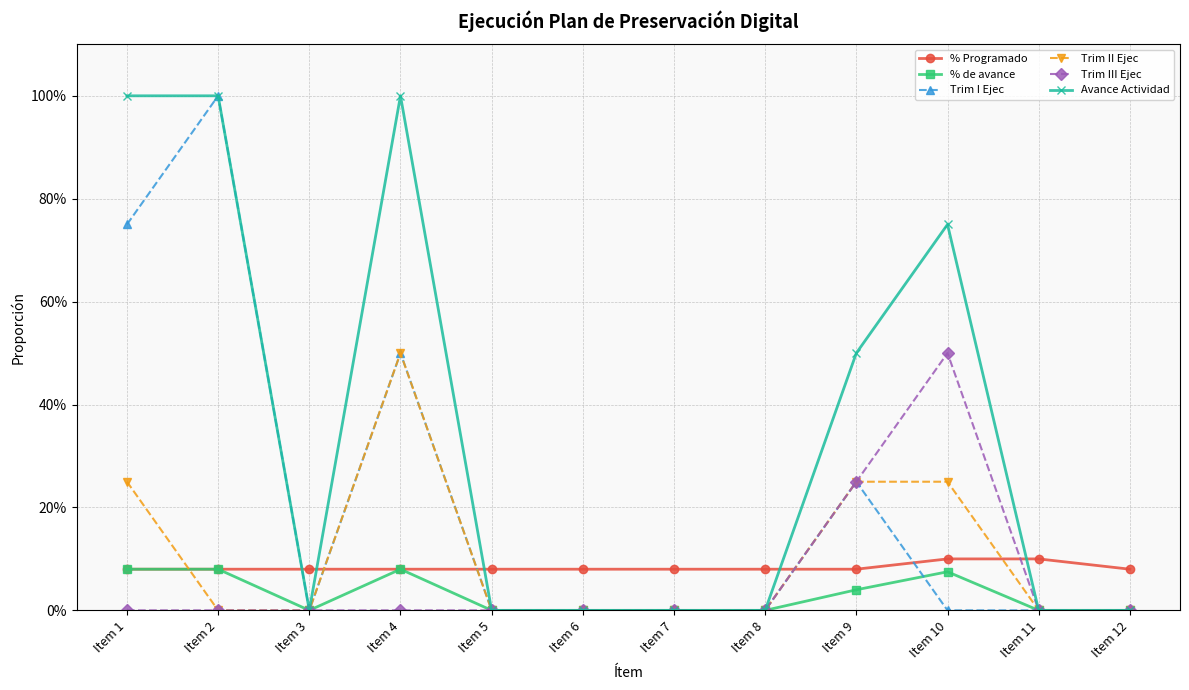

List the series in order of their peak value, lowest first.

% de avance, % Programado, Trim II Ejec, Trim III Ejec, Trim I Ejec, Avance Actividad